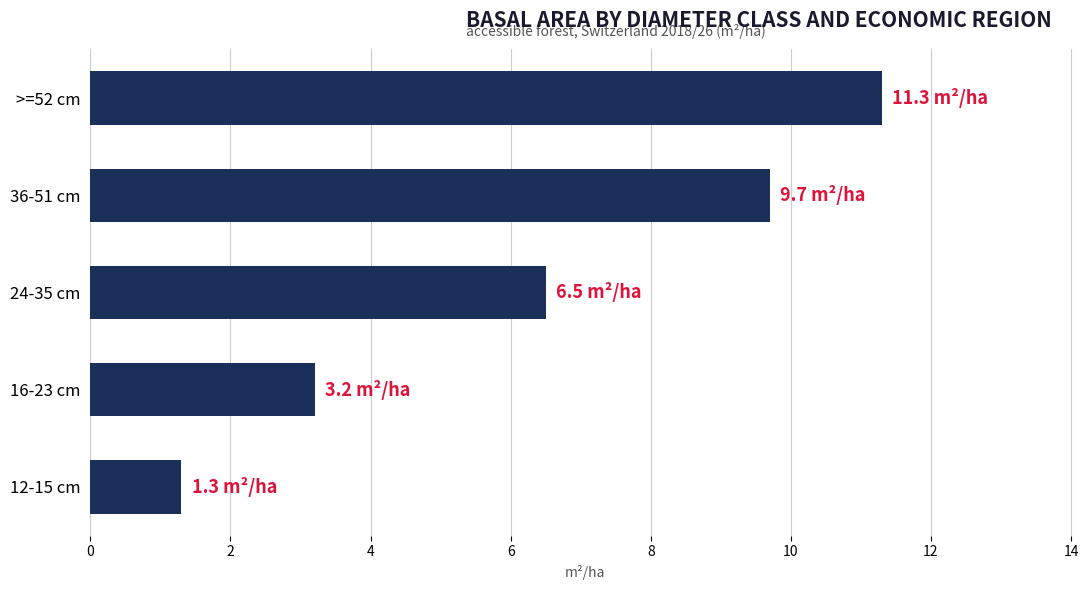

The chart shows a value of 2.1 at 12-15 cm. True or false?

False